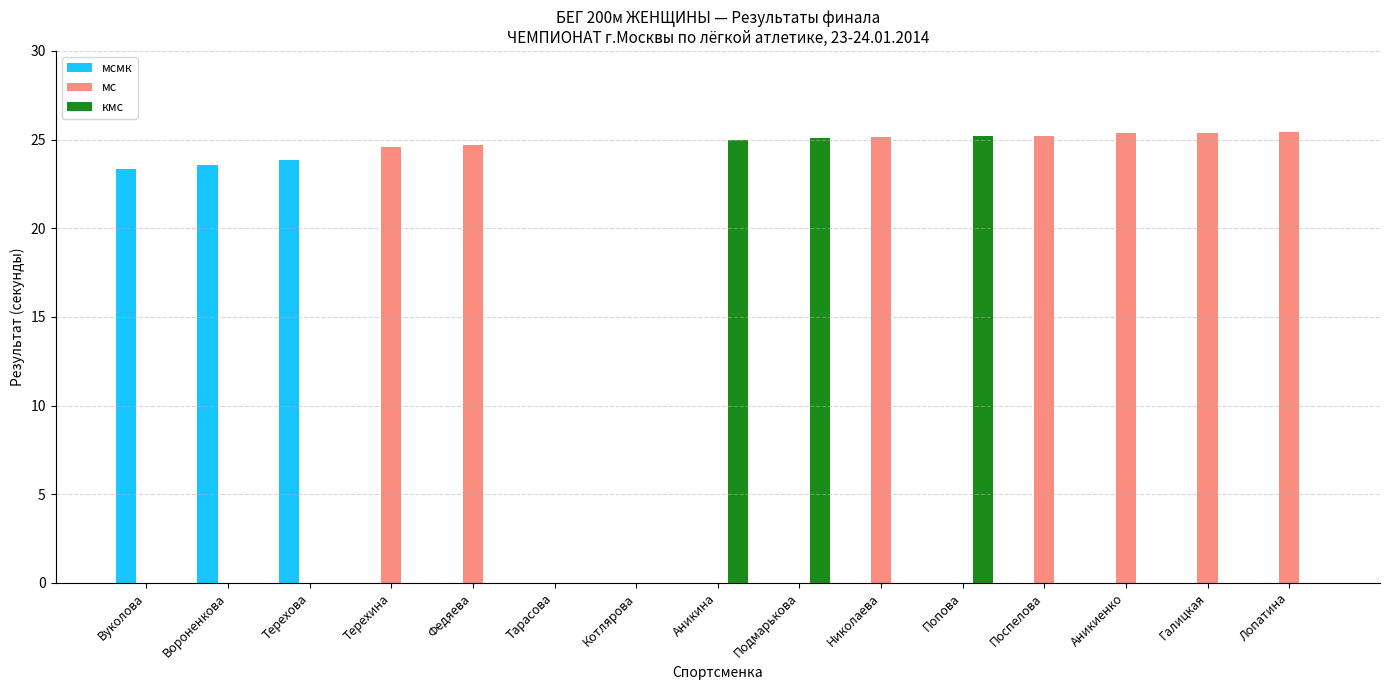

What are all the series names shown in the legend?

мсмк, мс, кмс